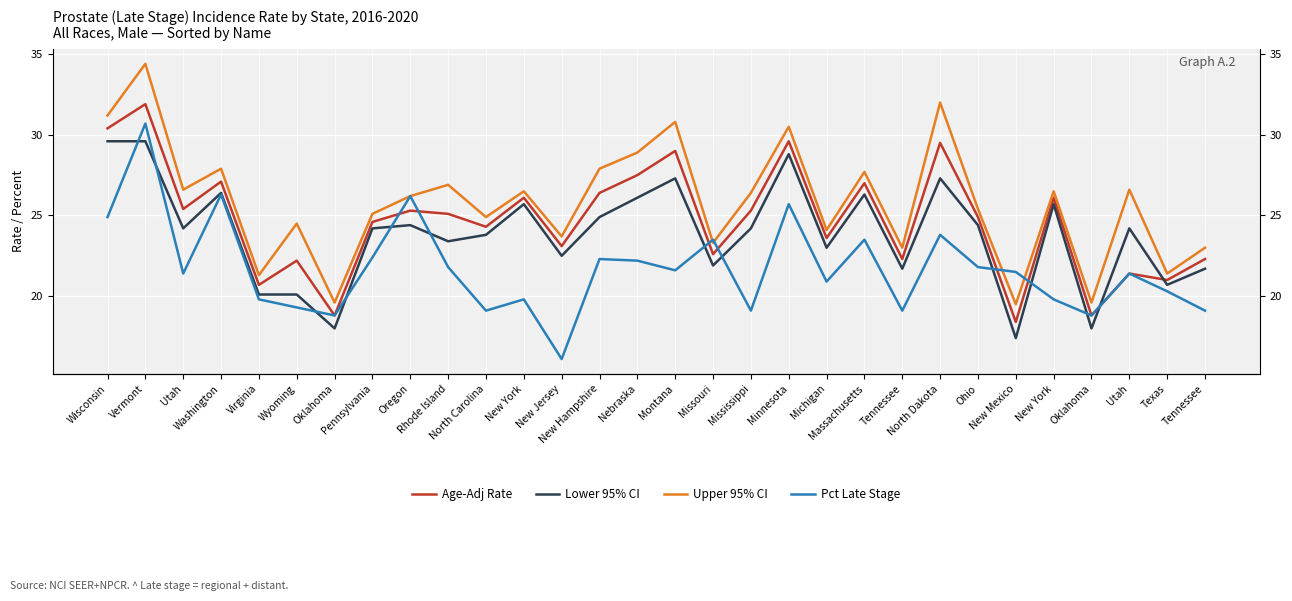

Between Wisconsin and Virginia, which series saw the biggest shift?

Upper 95% CI